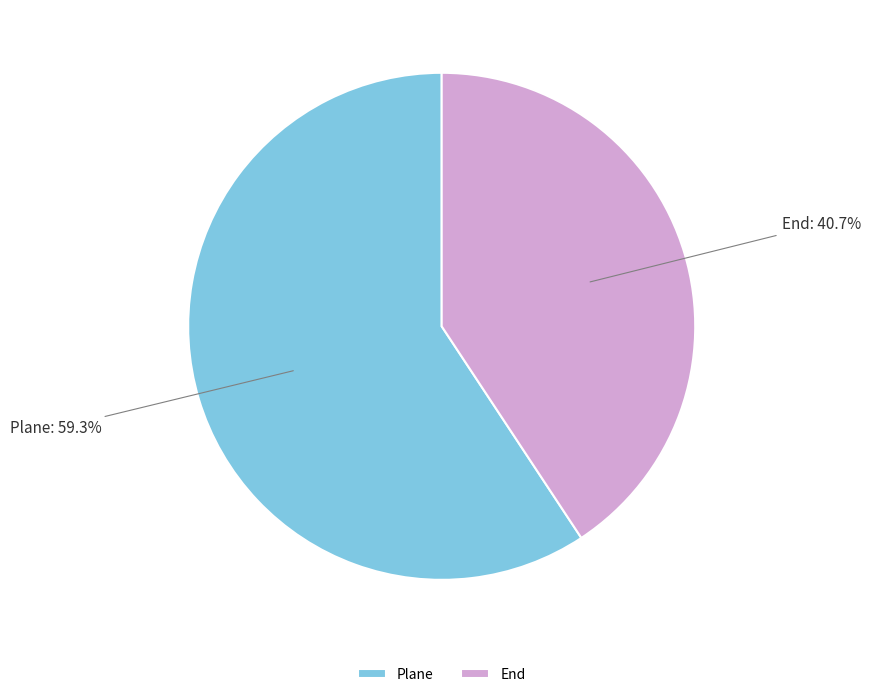

Rank the categories by value from highest to lowest.

Plane, End